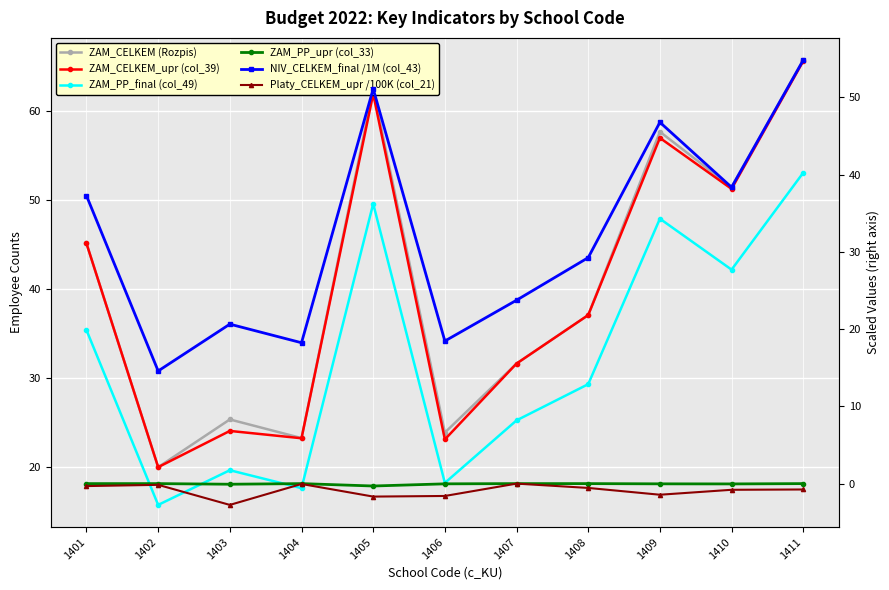

The ZAM_CELKEM_upr (col_39) series shows 15.1 at 1403. True or false?

False